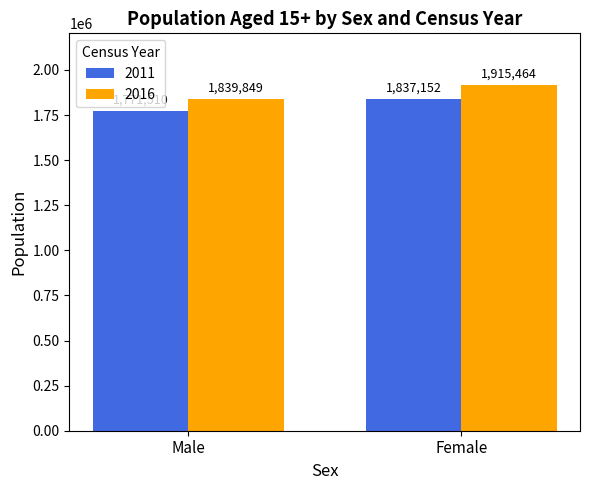

Is the value of 2016 at Female greater than the value of 2011 at Female?

Yes